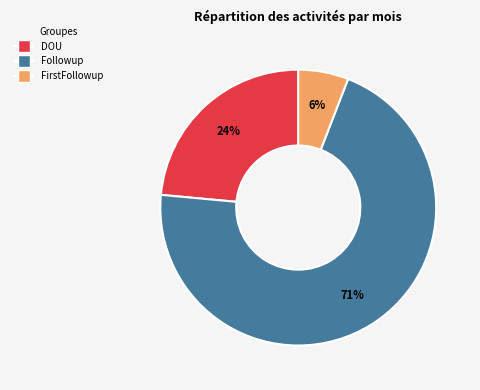

To the nearest percent, what is the average slice percentage?

33%